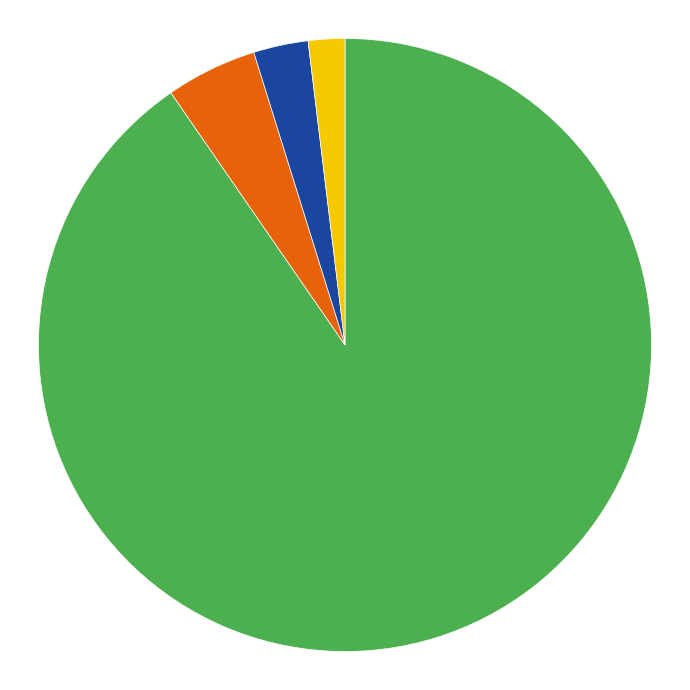

Is there any slice that represents more than half of the pie?

Yes